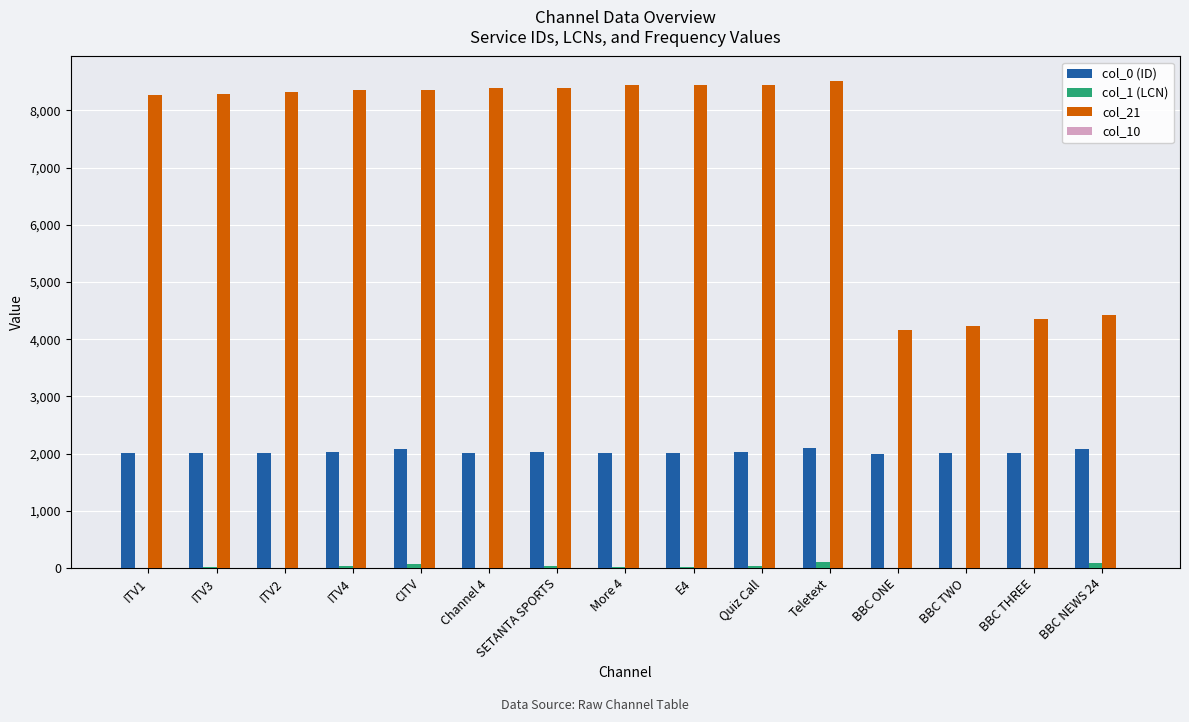

Which series has the largest total across all categories?

col_21